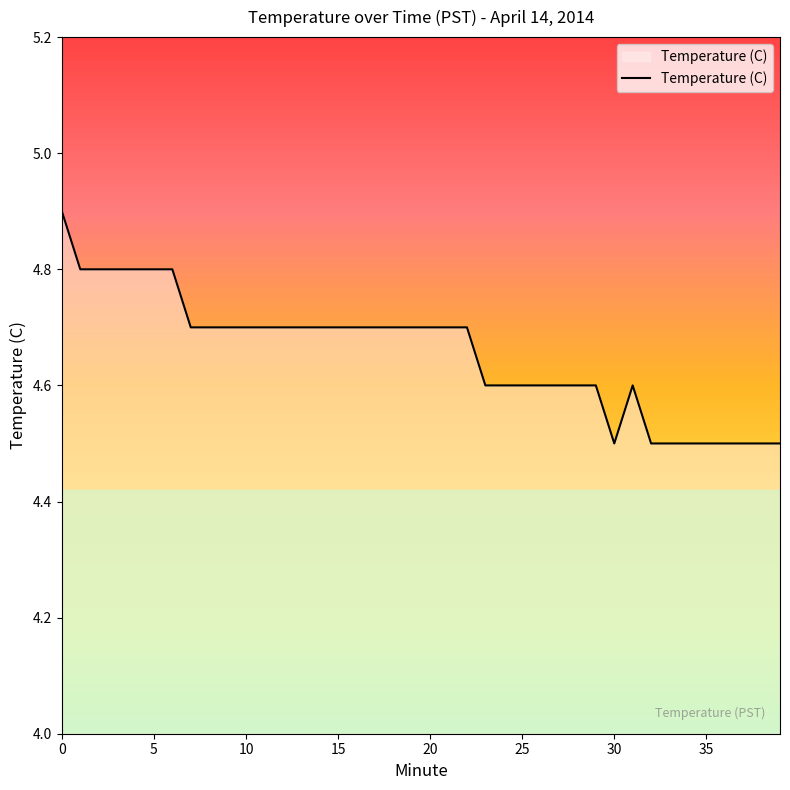

What is the minimum value shown in the chart?

4.5